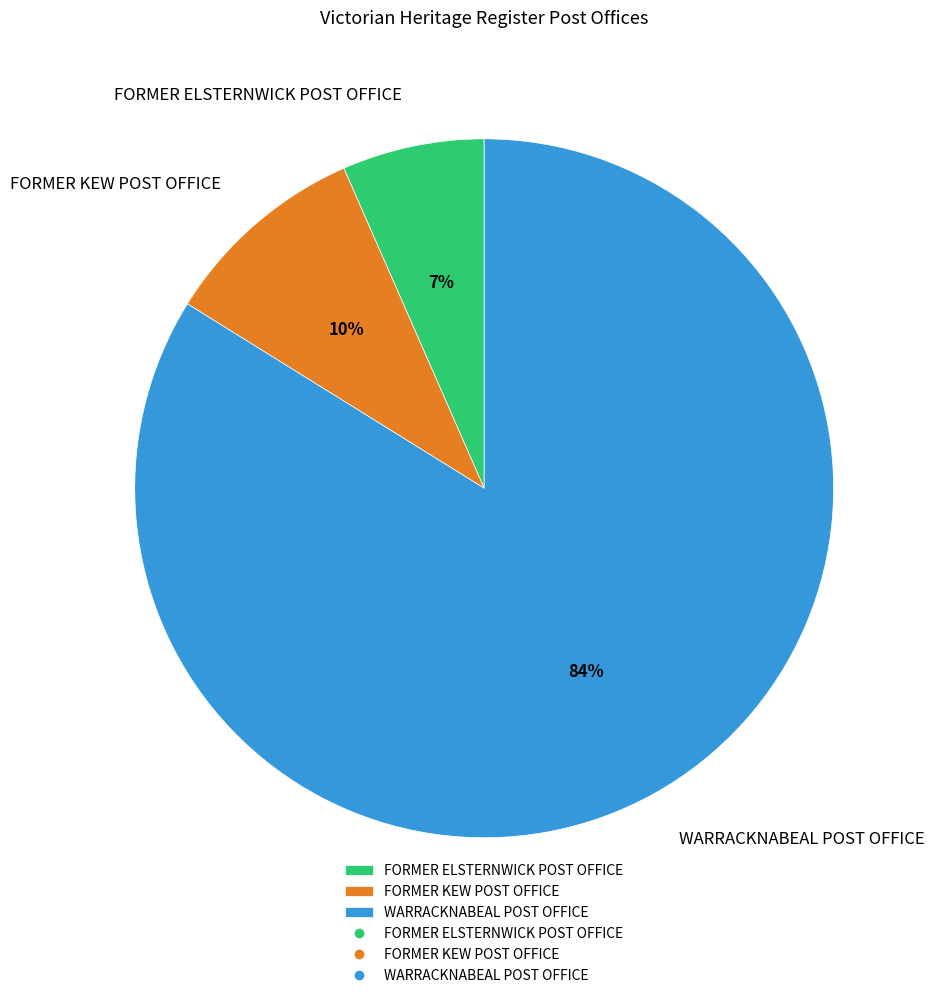

To the nearest percent, what percentage of the pie is FORMER ELSTERNWICK POST OFFICE?

7%